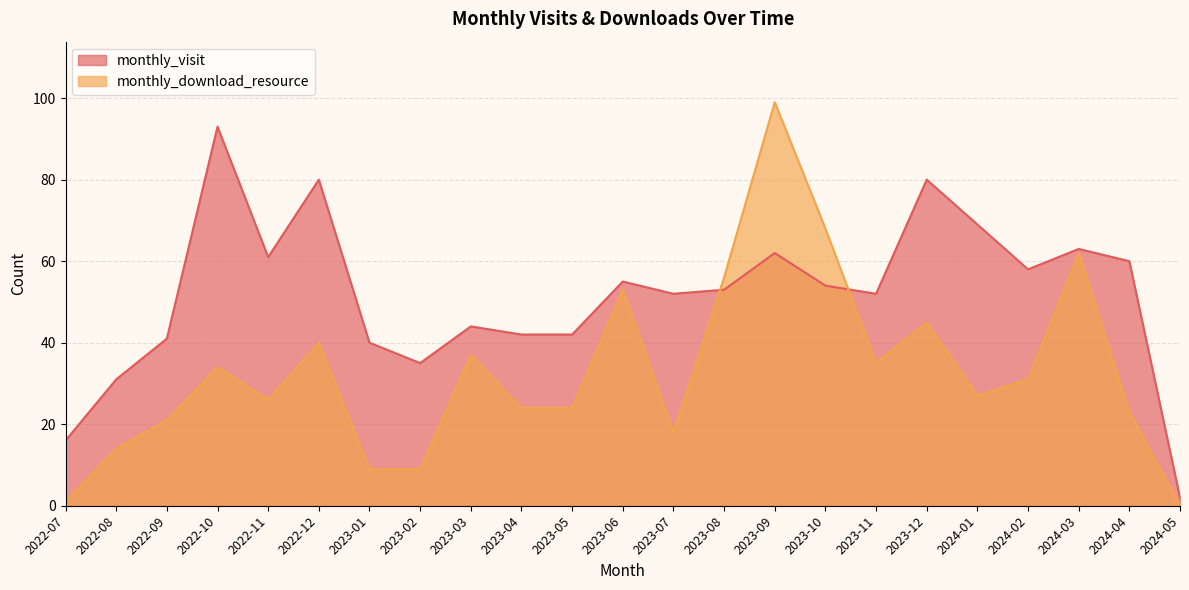

True or false: monthly_visit has more than 0 interior local peaks.

True